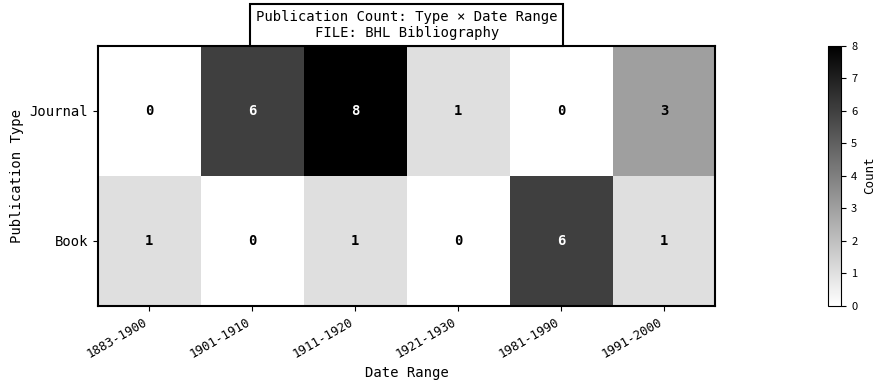

Rank the series by their maximum value, from highest to lowest.

Journal, Book